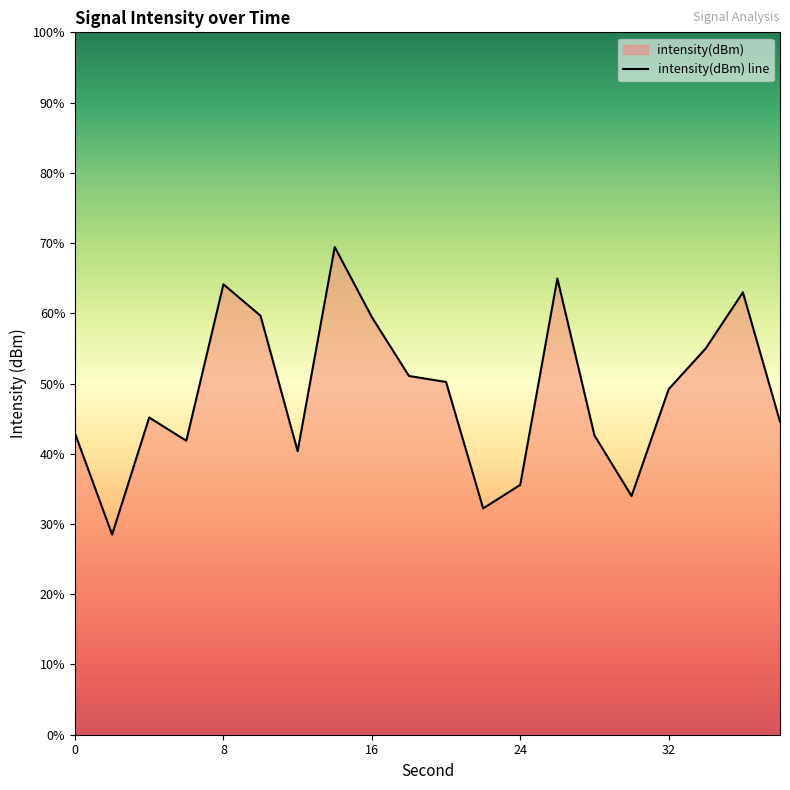

True or false: the data shows -31.9 at 6.

False